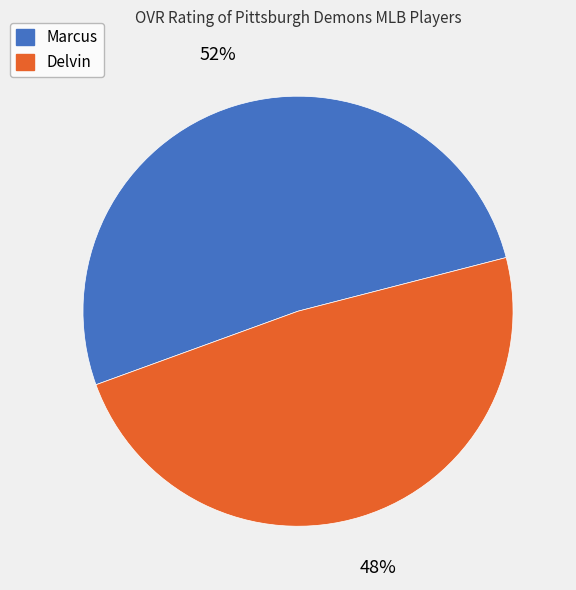

Do Delvin and Marcus together represent more than half of the pie?

Yes